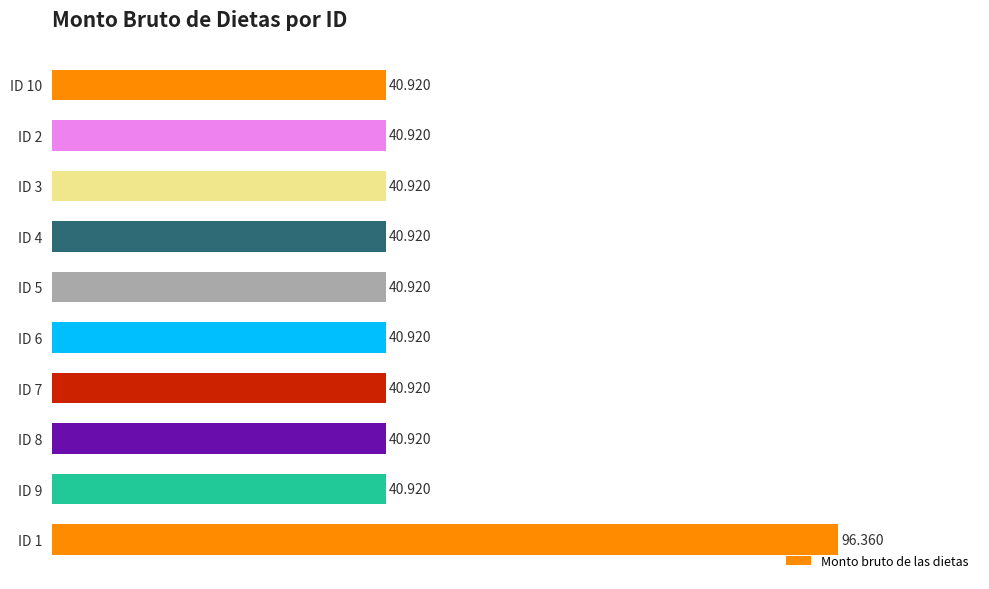

How many bars are there in total?

10